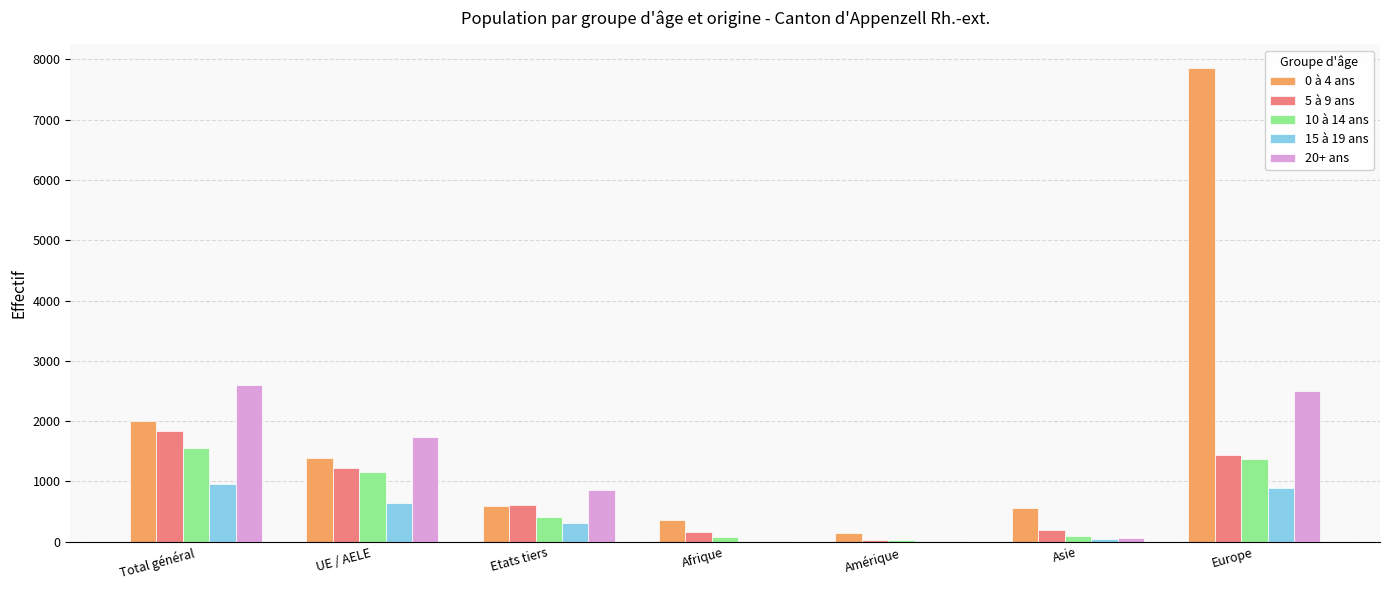

Is the value of 10 à 14 ans at Total général greater than the value of 15 à 19 ans at Etats tiers?

Yes